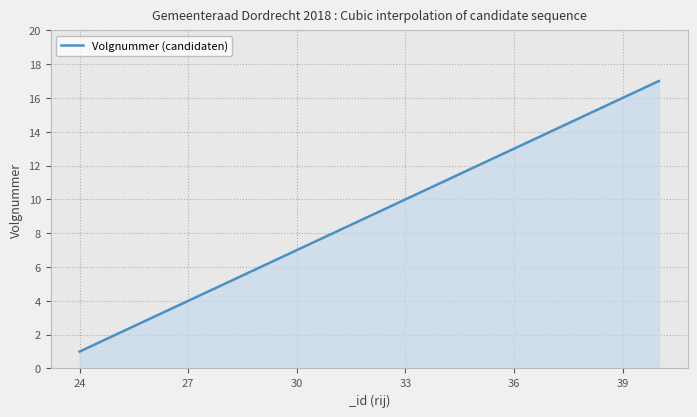

What is the difference between the maximum and minimum values?

16.0